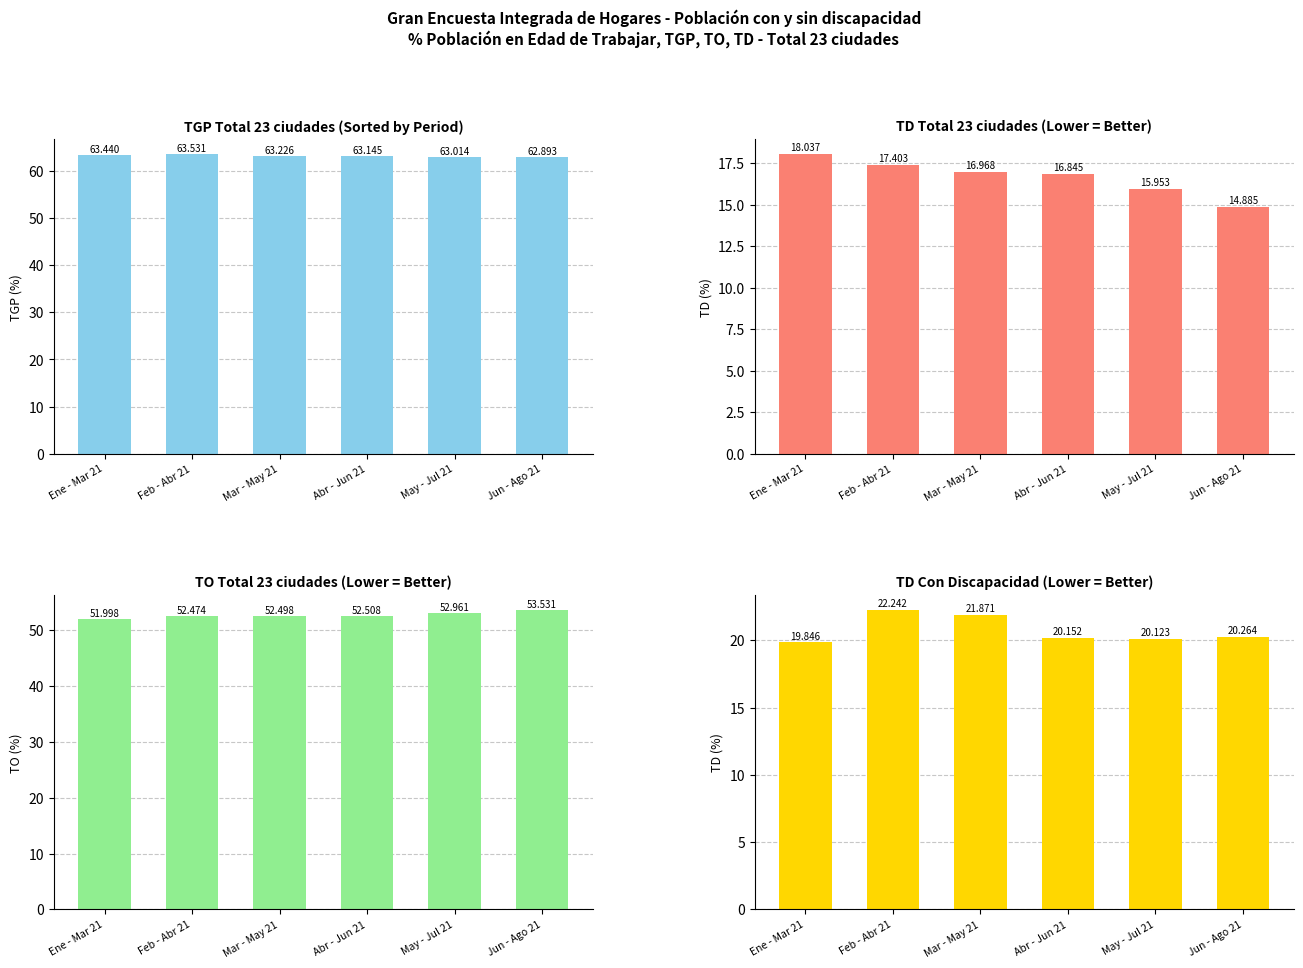

How many groups of bars are there?

6